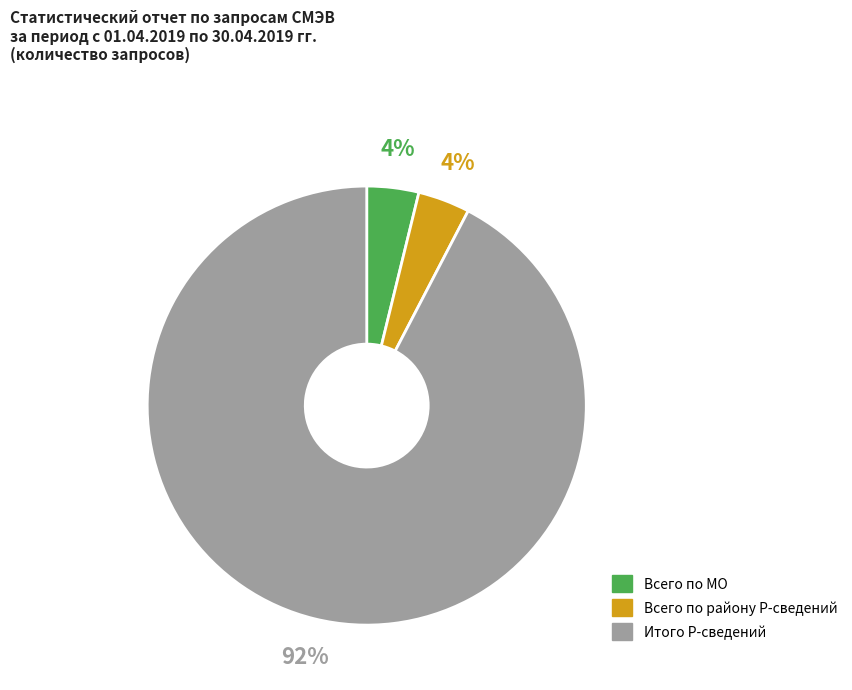

Is there a majority slice in this chart?

Yes